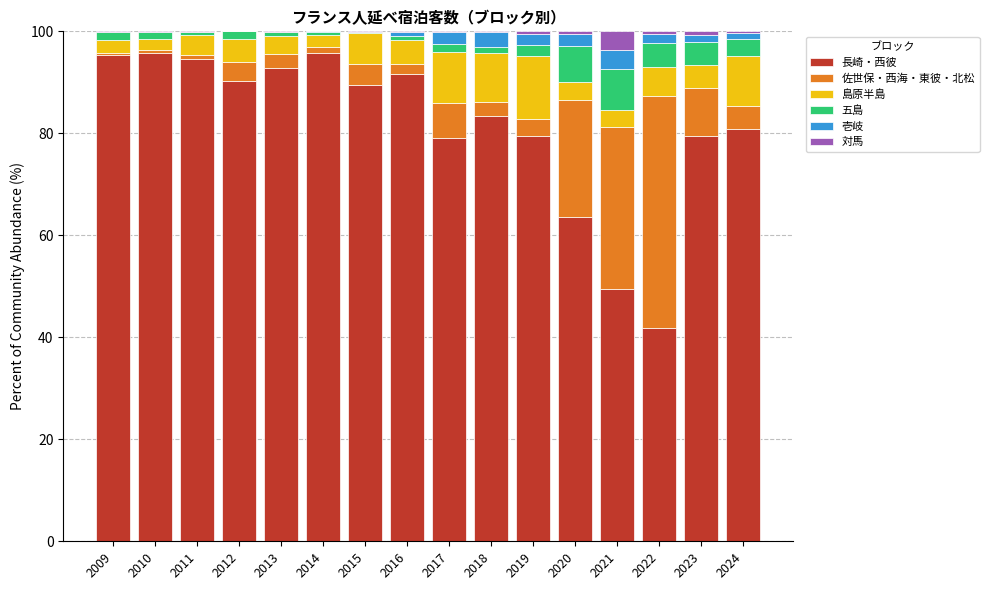

What is the maximum value for 長崎・西彼?

95.8